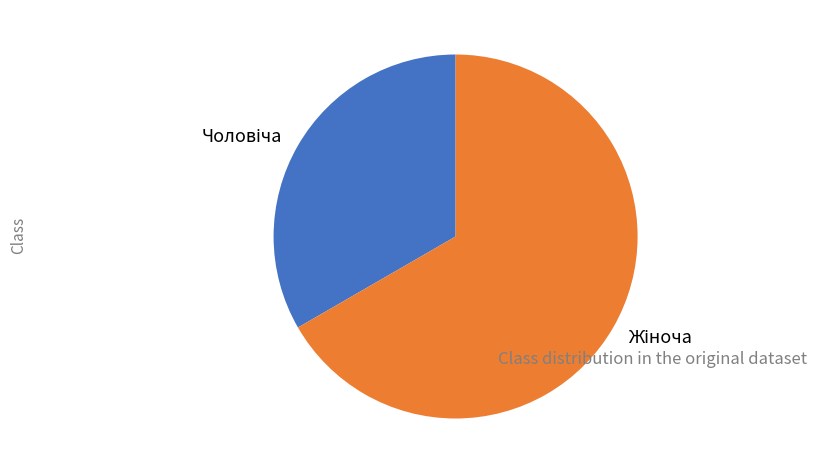

The Чоловіча slice represents 33% of the pie. True or false?

True